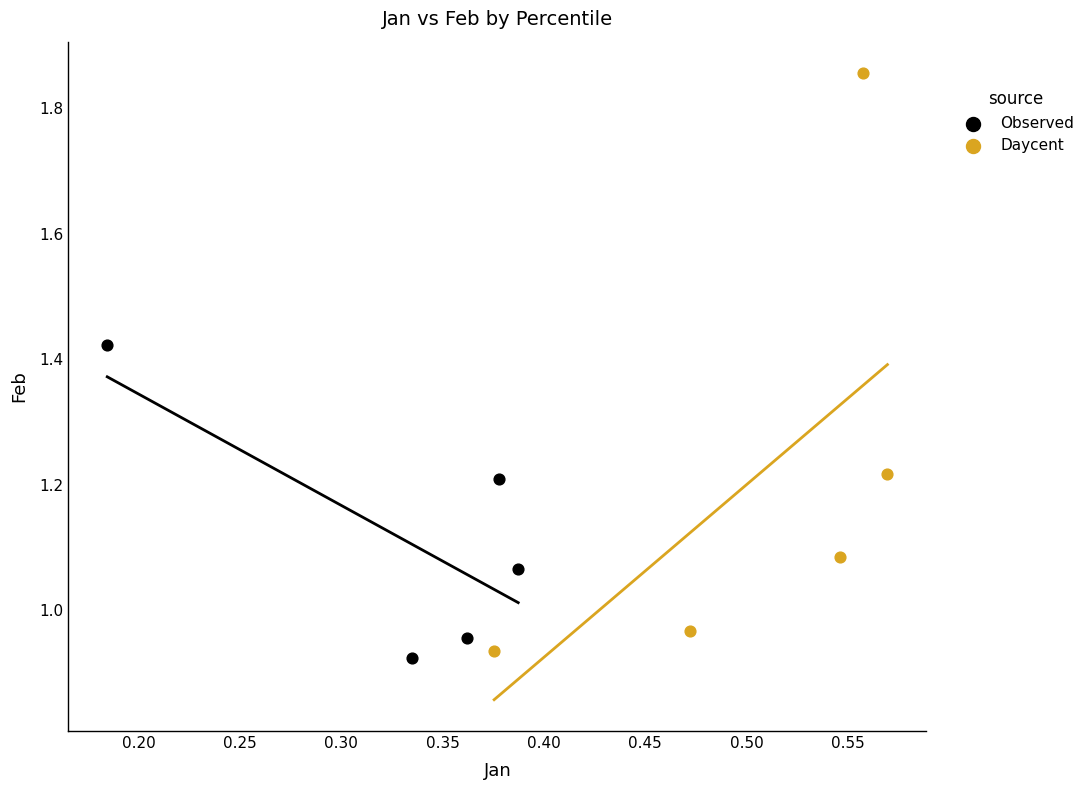

Which series contains the highest Y value?

Daycent